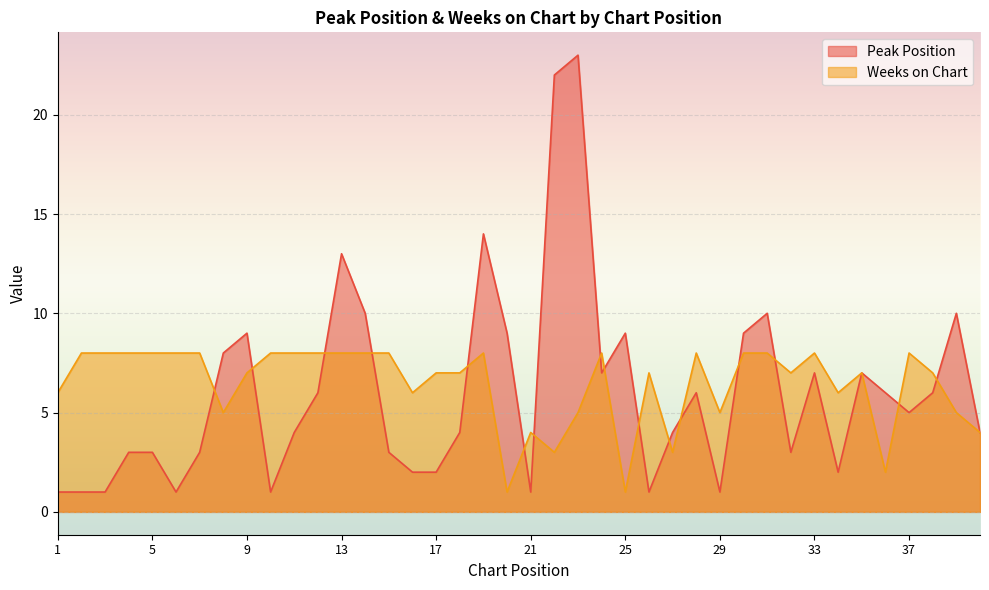

What is the difference between the maximum and minimum values in the Weeks on Chart series?

7